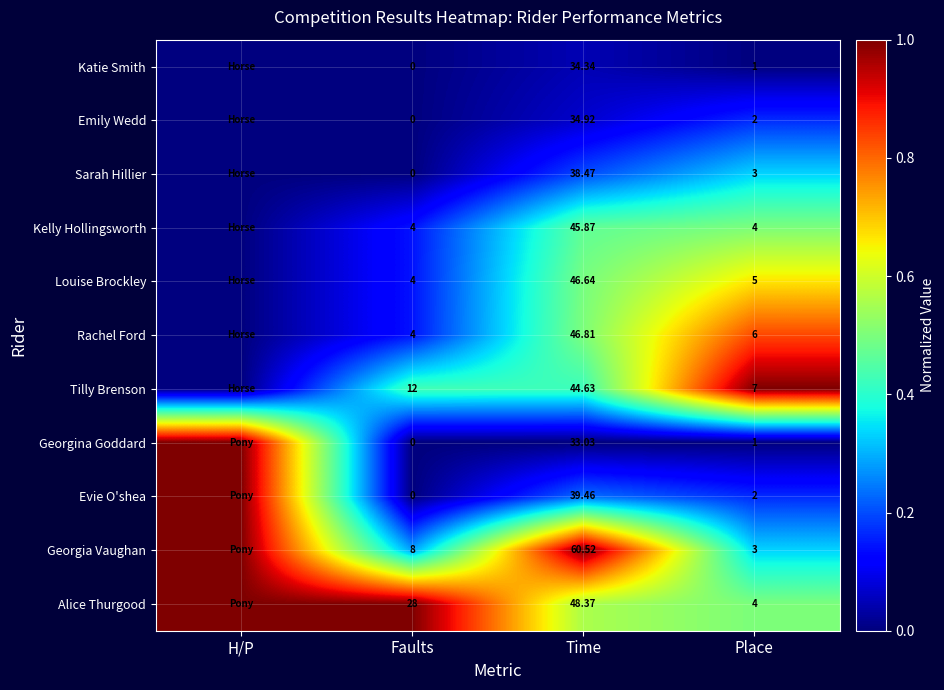

The value of Georgina Goddard at Time is 0.3. True or false?

False